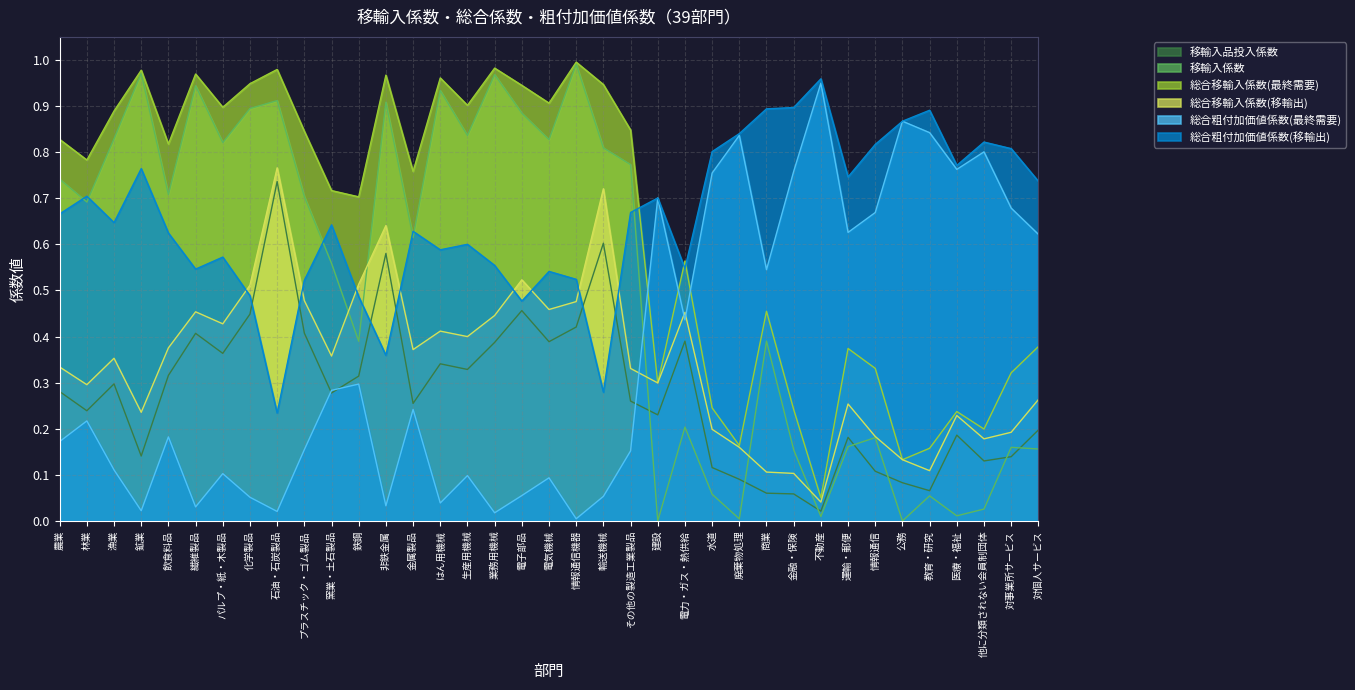

The 総合移輸入係数(移輸出) series shows 0.1 at 教育・研究. True or false?

True